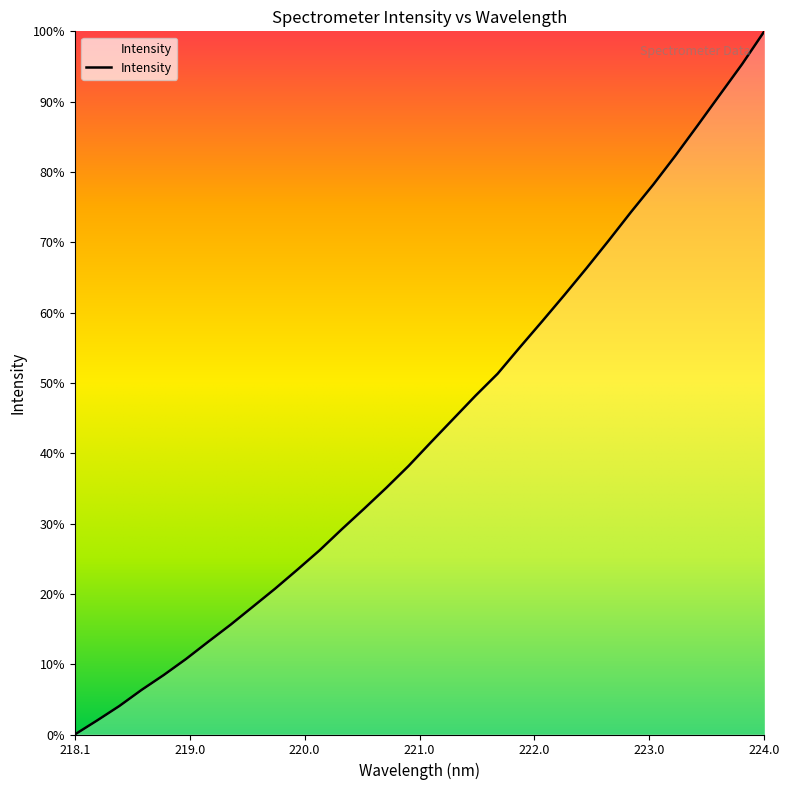

How many values are below 41?

16